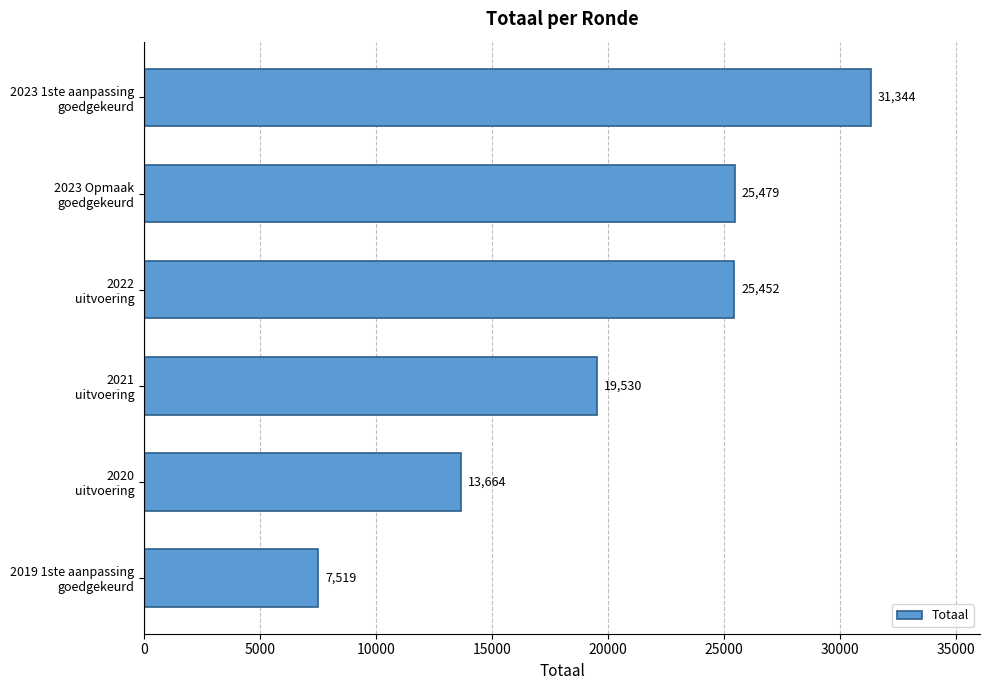

What is the value of the 5th bar from the top?

13664